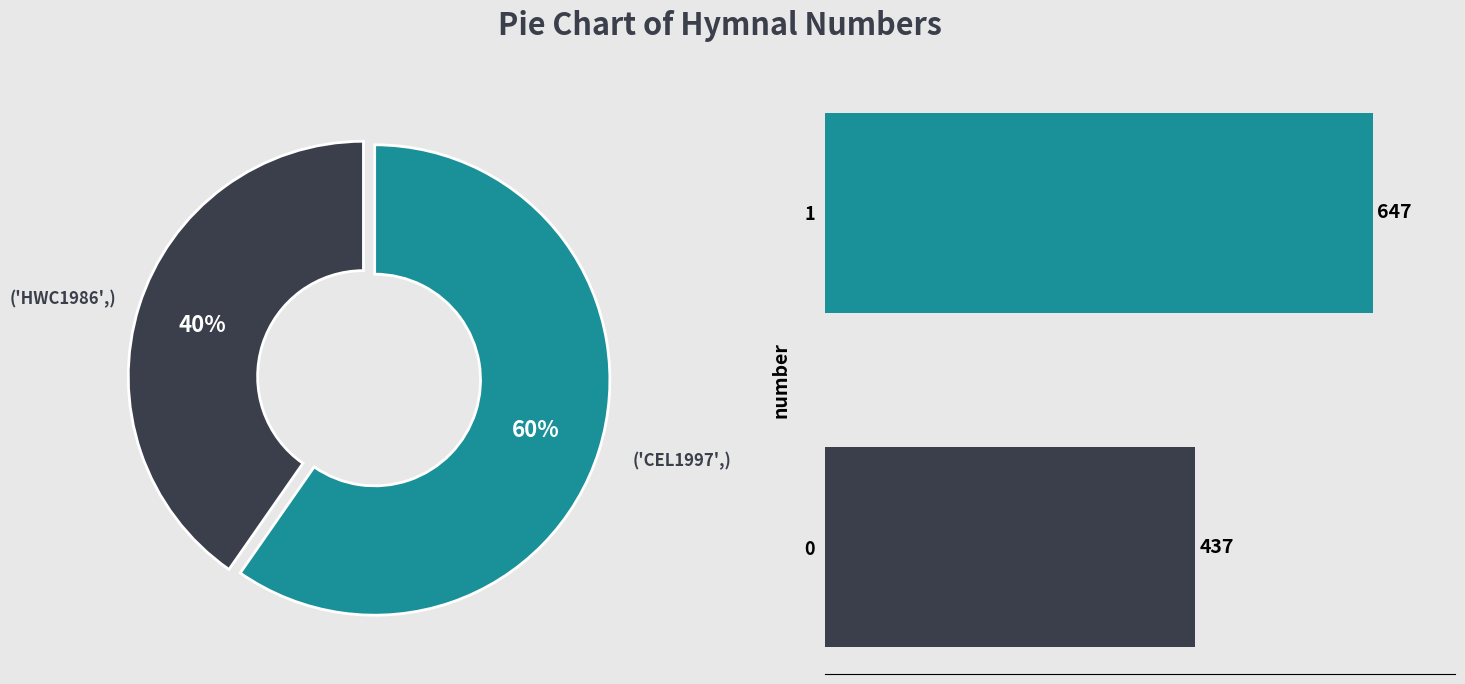

The The Celebration Hymnal: songs and hymns slice represents 66% of the pie. True or false?

False